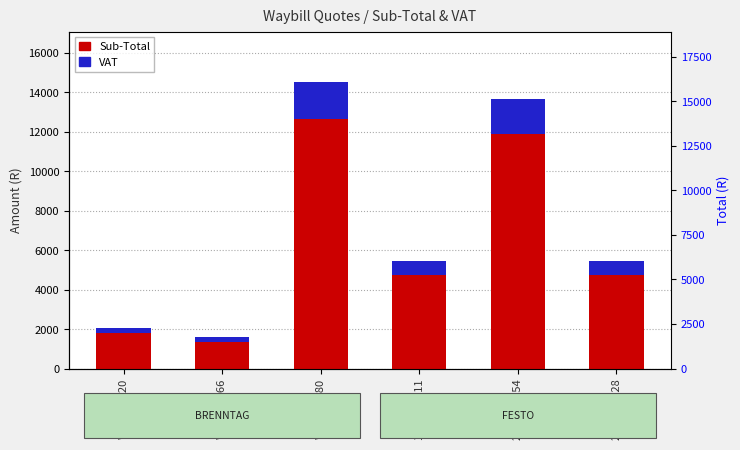

What is the label of the 2nd bar from the left?

WB7196366